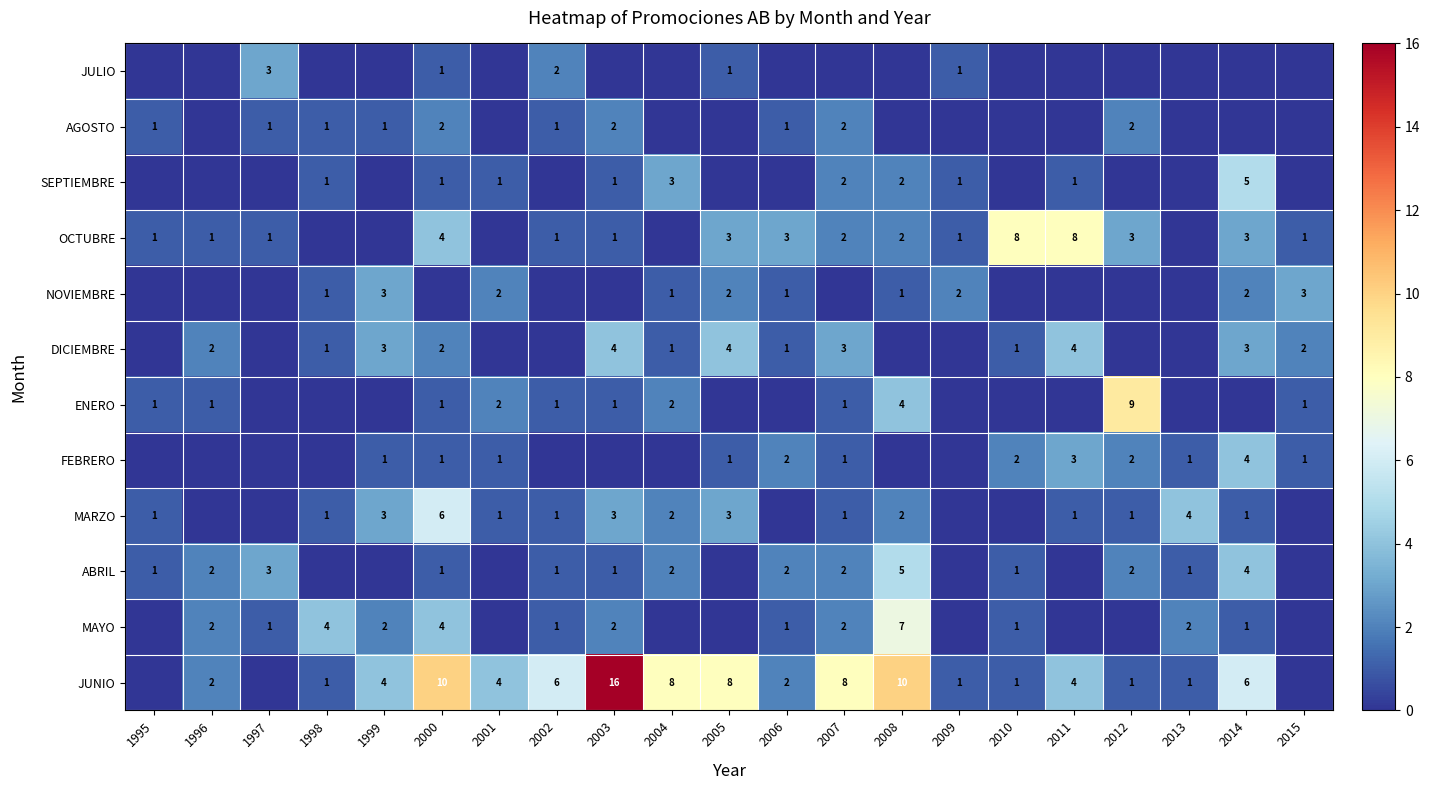

Is it true that JULIO equals 1 at 2000?

True